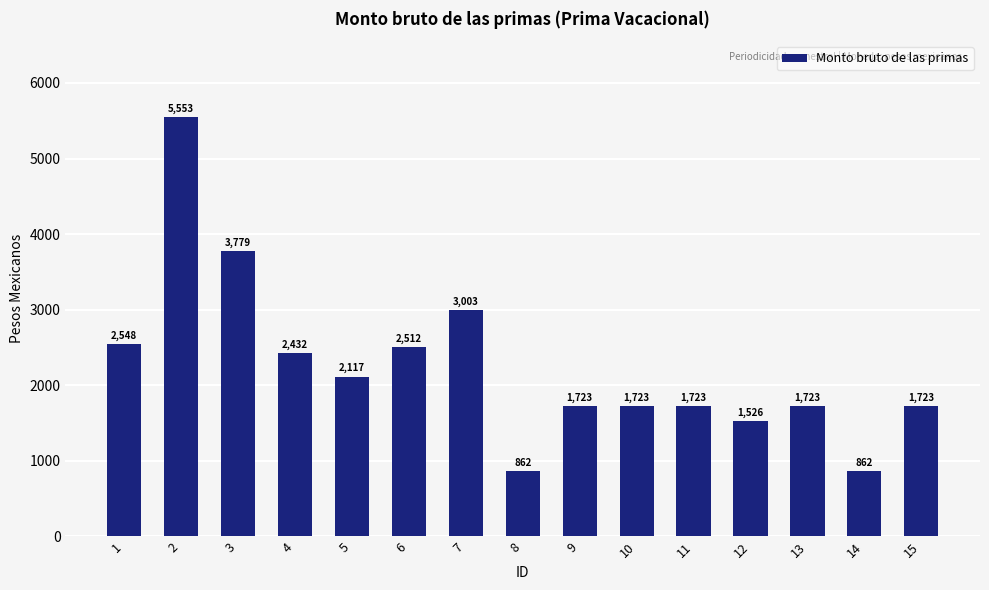

What is the approximate value at 14?

862.5